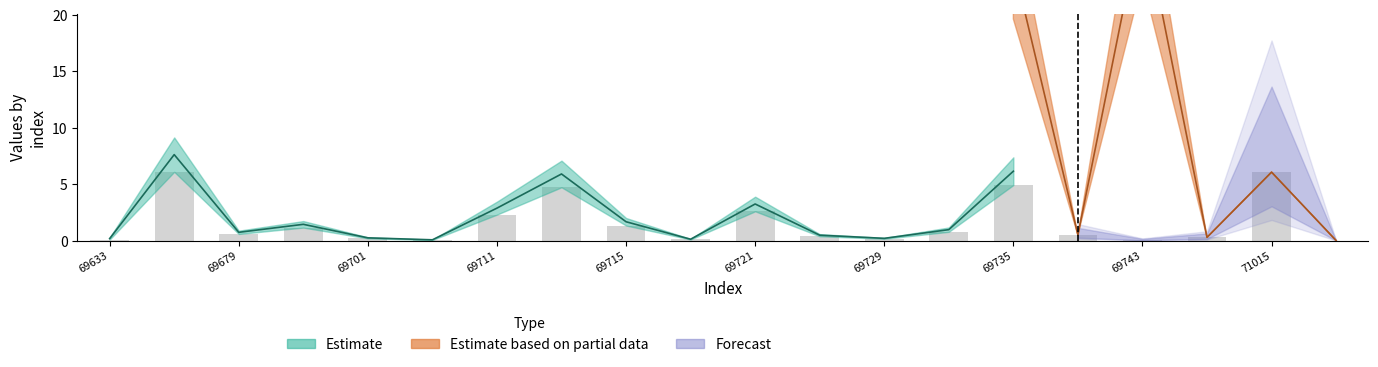

At how many categories does at least one series exceed 4?

6